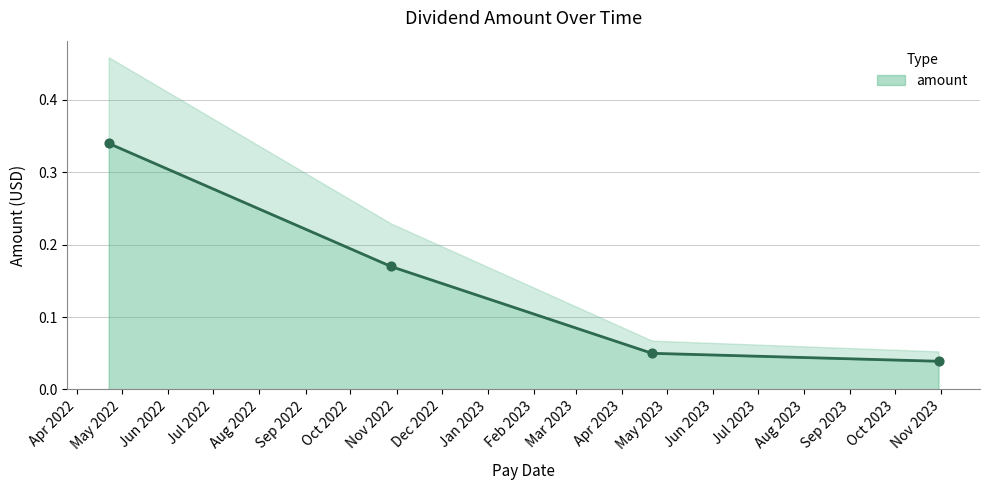

What is the change in value from 2022-04-22 to 2023-04-21?

-0.3